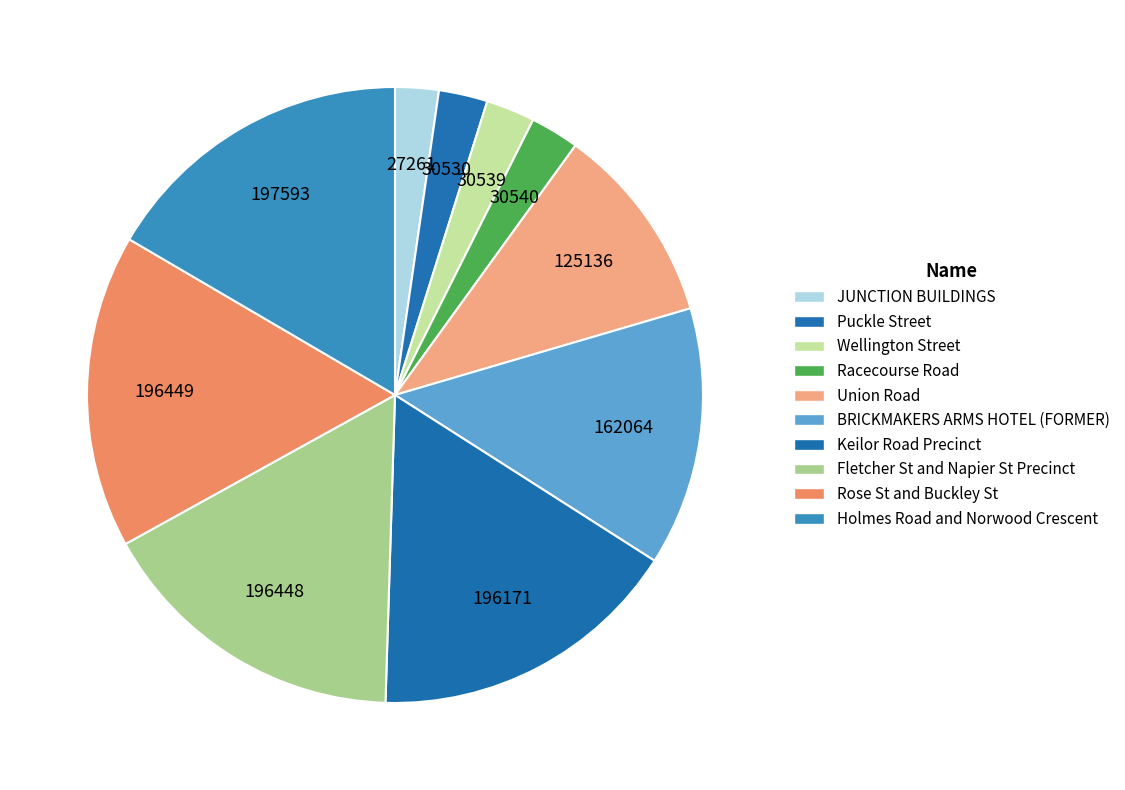

How many slices are in this pie chart?

10